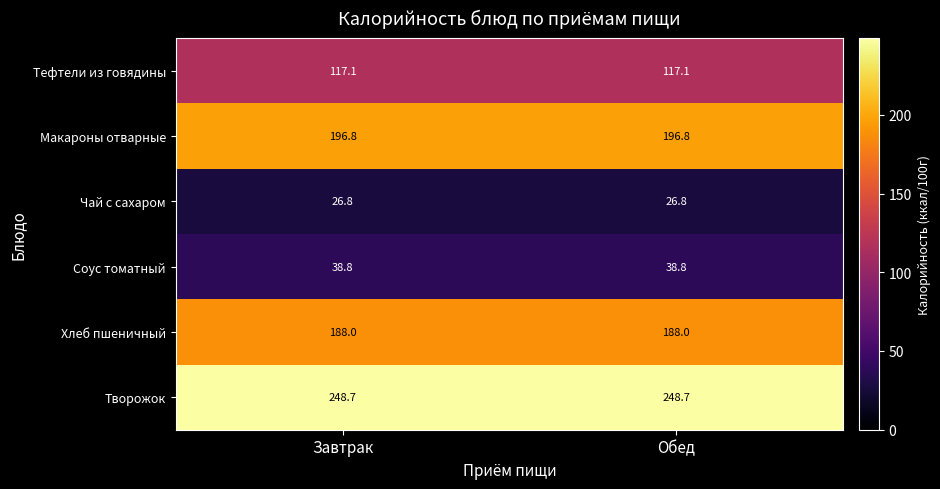

Reading left to right, extract all data points from this chart.

Тефтели из говядины: 117.1	117.1
Макароны отварные: 196.8	196.8
Чай с сахаром: 26.8	26.8
Соус томатный: 38.8	38.8
Хлеб пшеничный: 188.0	188.0
Творожок: 248.7	248.7